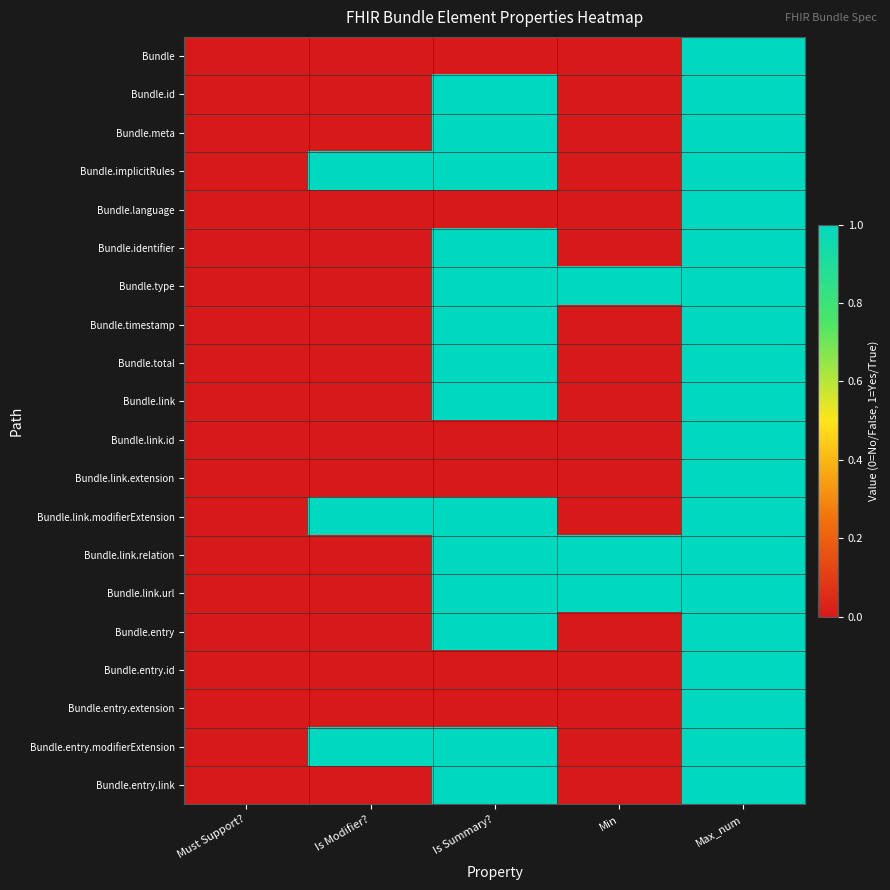

Which label corresponds to the largest value in the chart?

Max_num